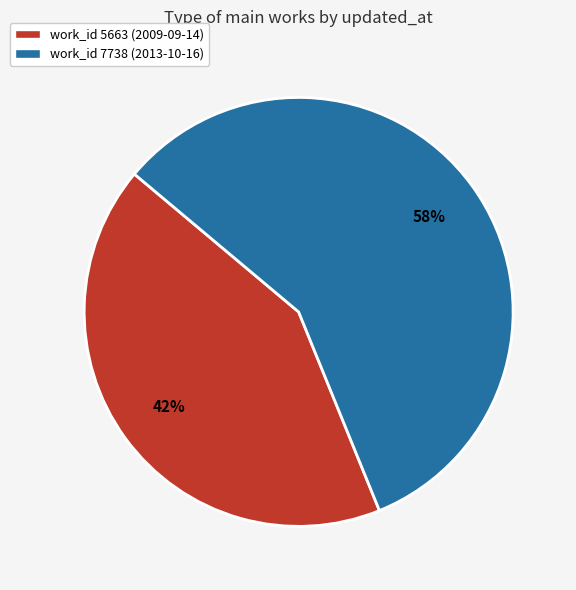

What percentage is the work_id 5663 (2009-09-14) slice, to the nearest percent?

42%